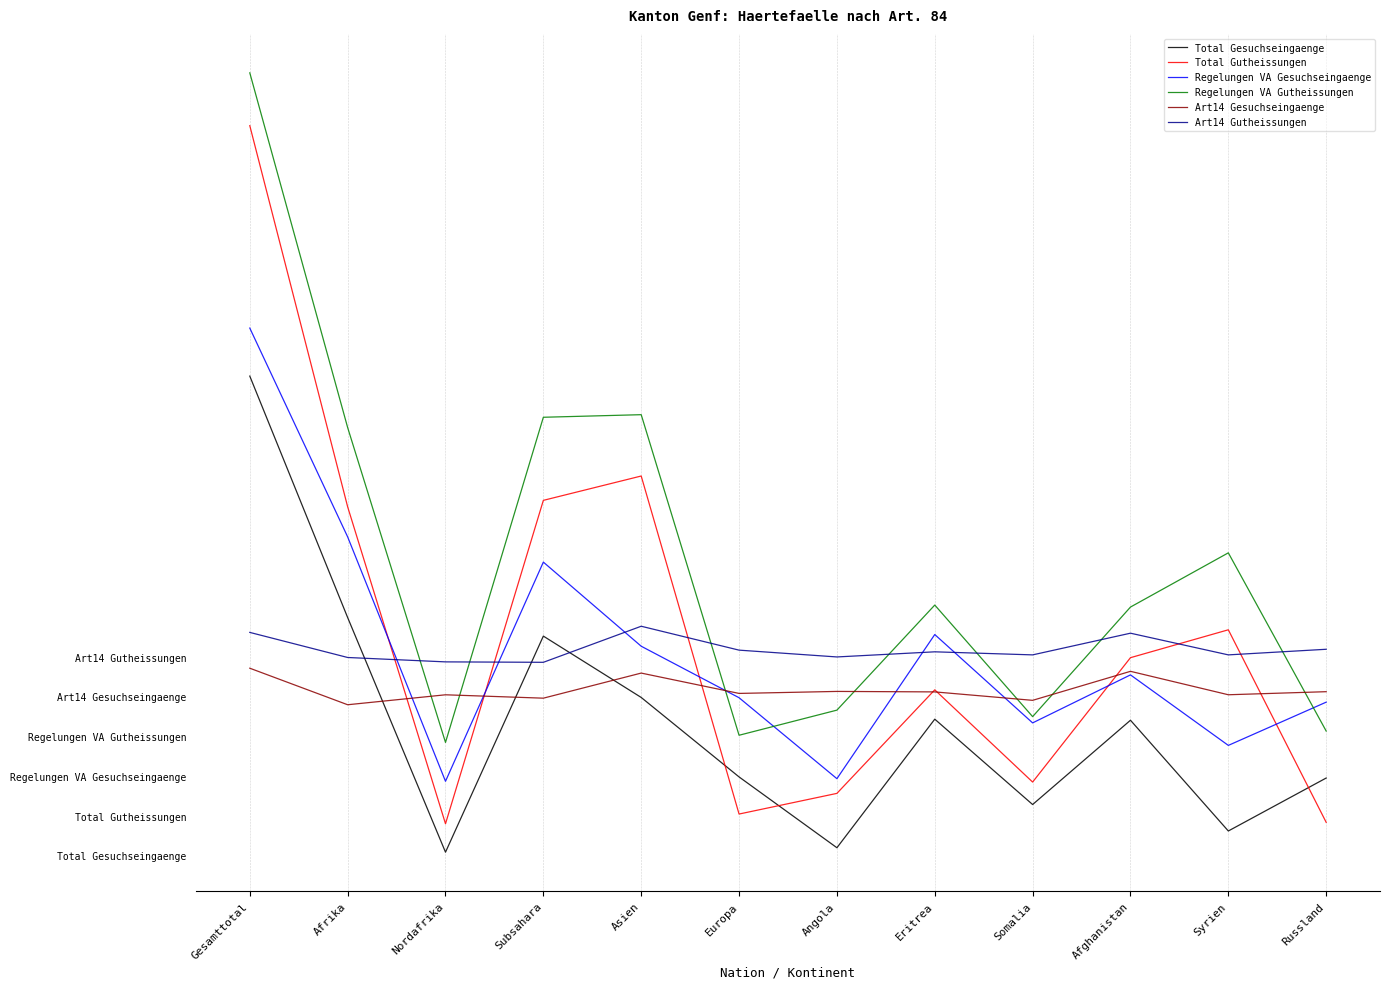

Is this an area chart (filled region under the line)?

No